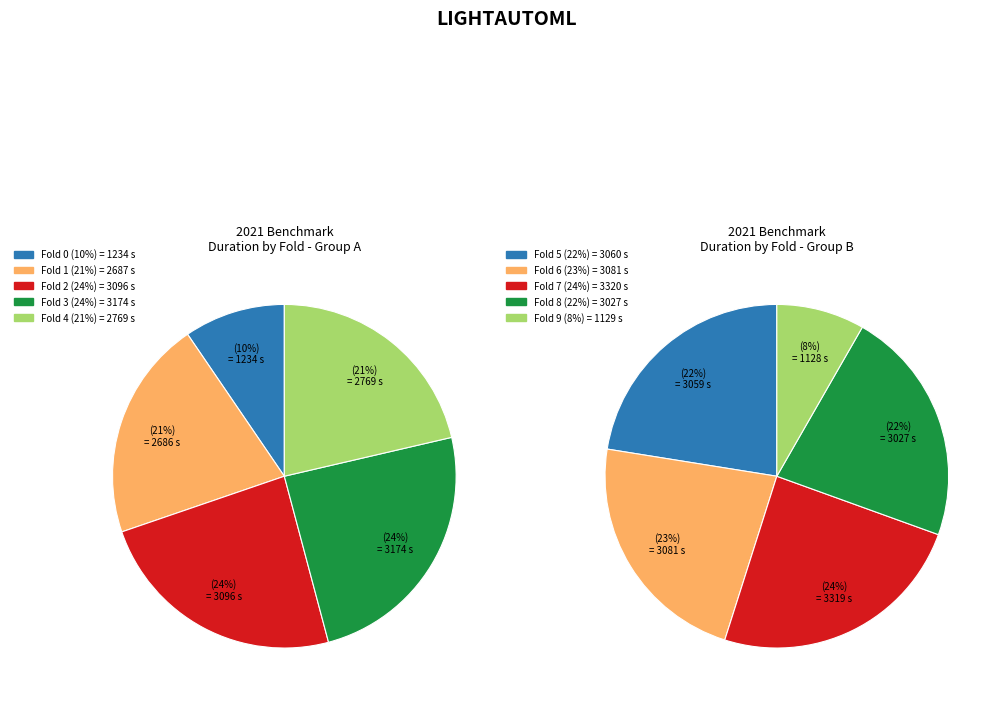

Which slice is the smallest?

9